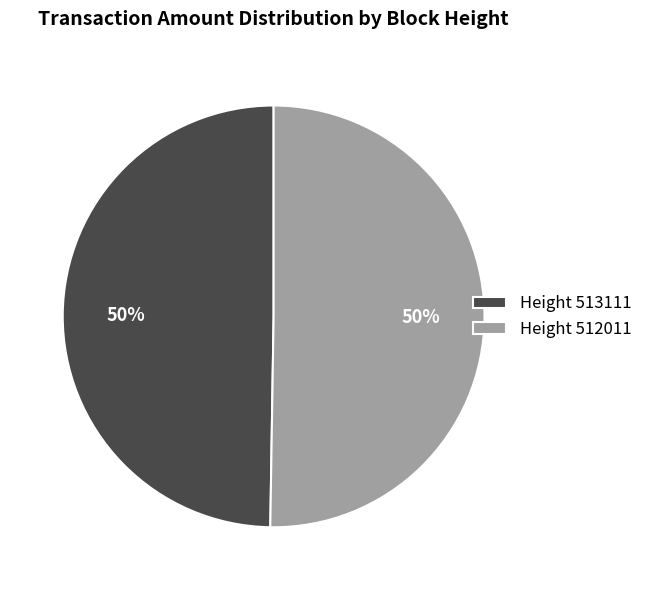

How many segments does this pie chart have?

2